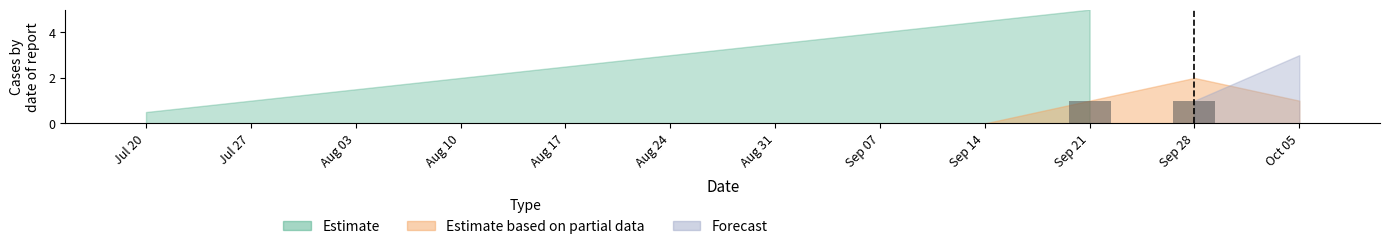

Count the number of categories in the chart.

12